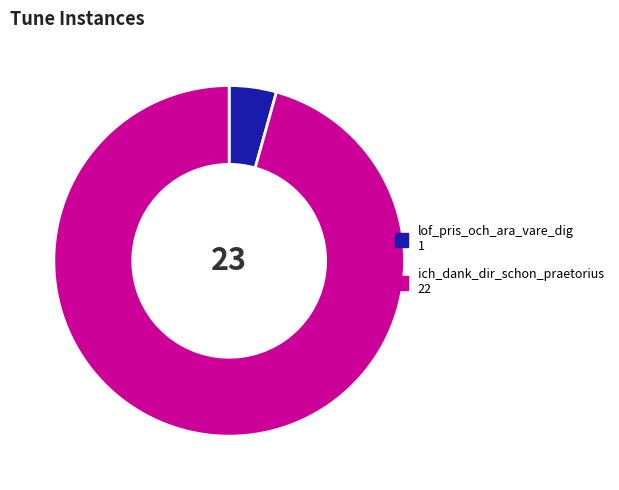

Rank the categories by value from highest to lowest.

ich_dank_dir_schon_praetorius, lof_pris_och_ara_vare_dig